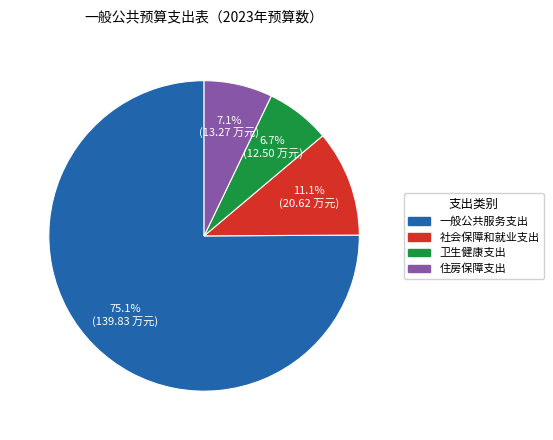

What is the ratio of the value at 一般公共服务支出 to the value at 卫生健康支出?

11.2